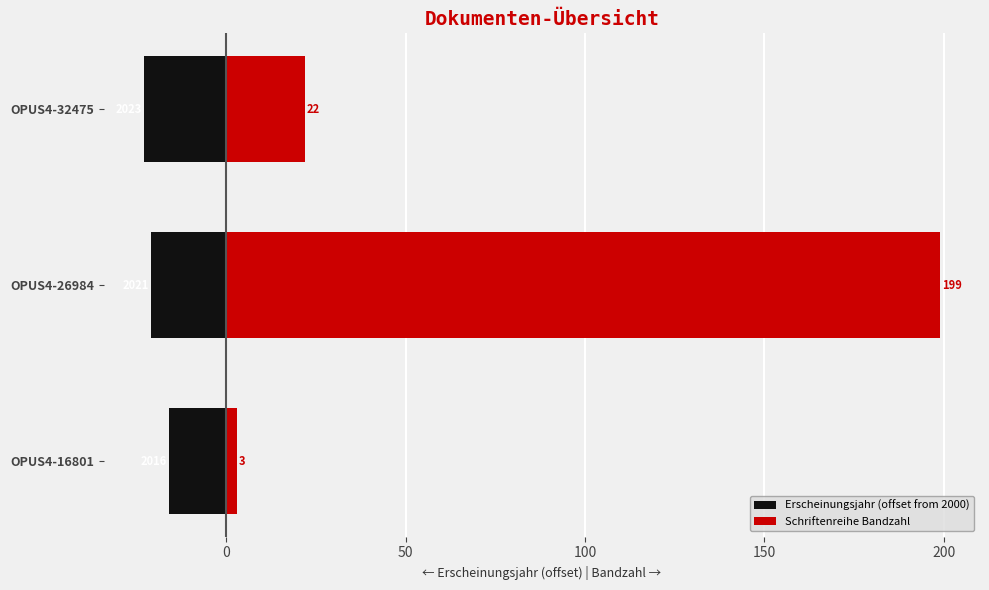

Are the bars grouped side by side (vs. stacked)?

Yes